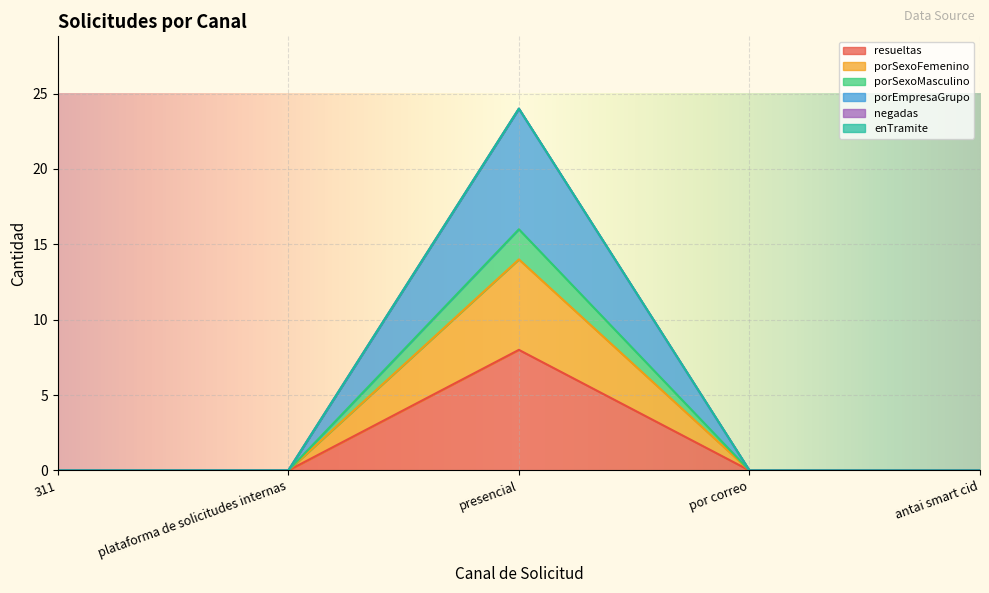

True or false: porSexoFemenino has a value of 14 at presencial.

True